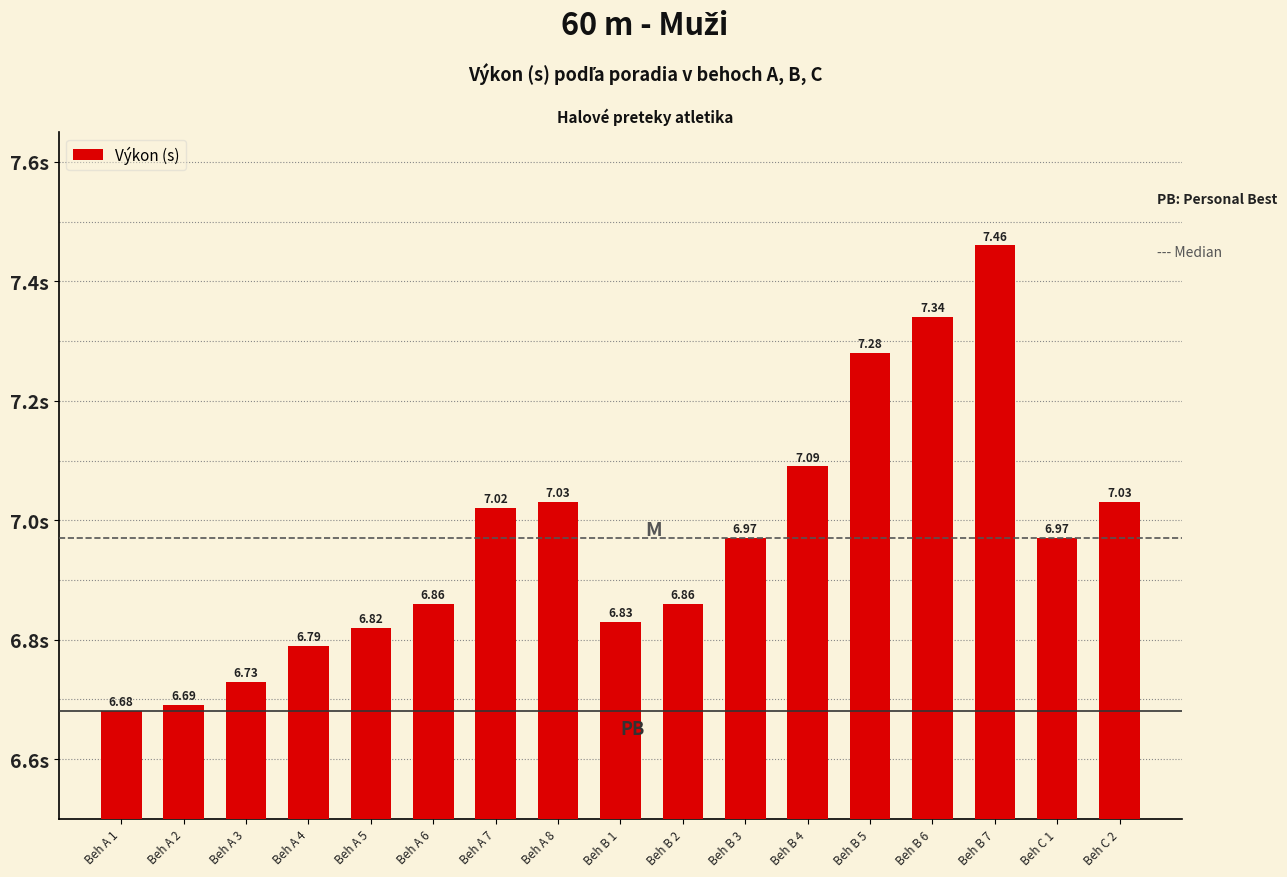

Count the number of data series in this chart.

1